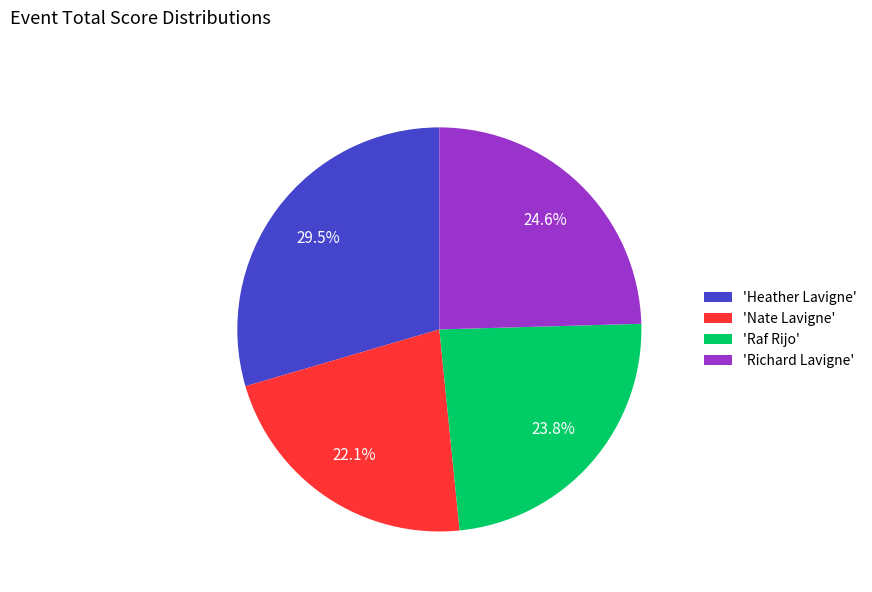

Which slice is the largest?

'Heather Lavigne'